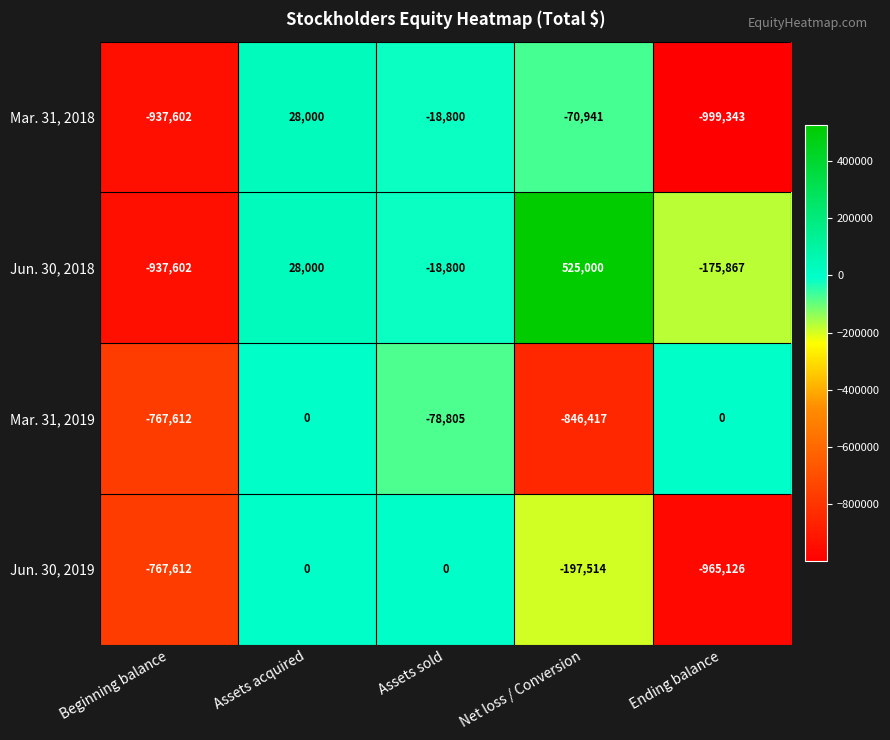

At how many categories does at least one series exceed 98245?

1